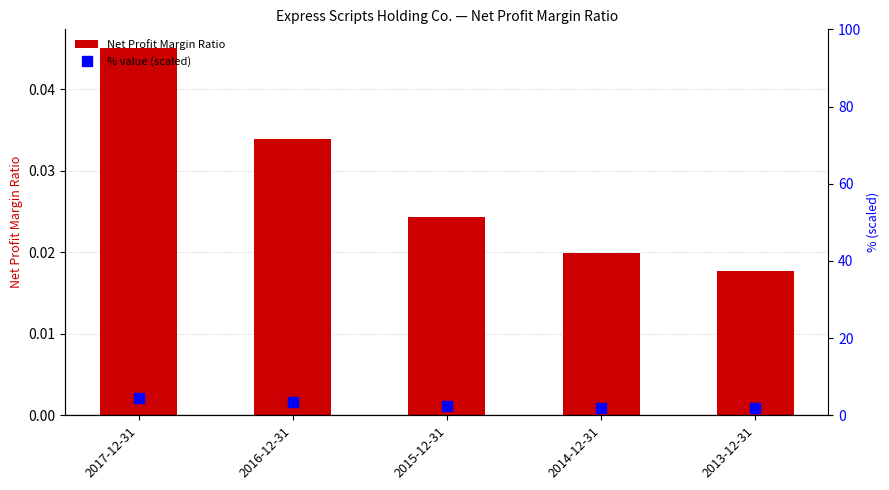

Read the % value (scaled) value at 2014-12-31.

2.0